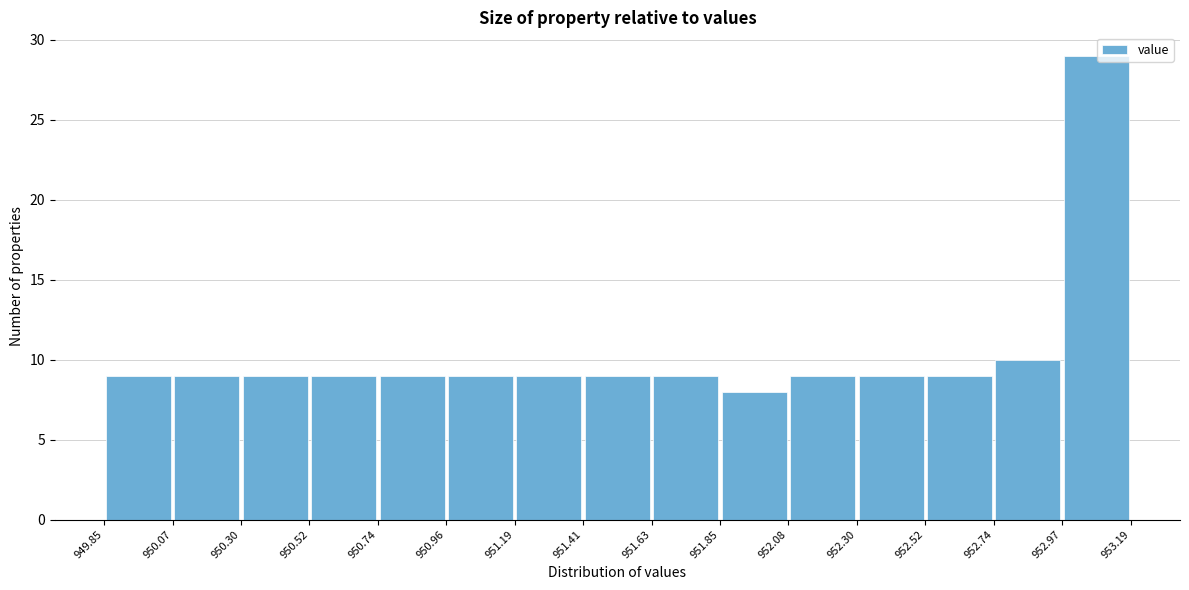

Over which range of the x-axis is the bar tallest?

952.97 to 953.19